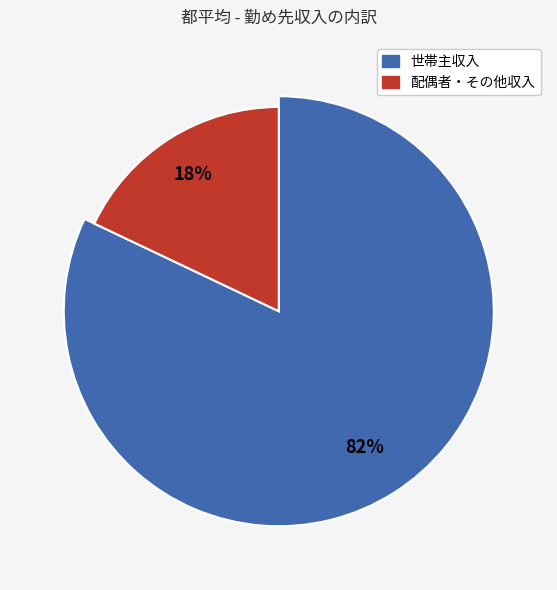

What is the largest slice in the pie chart?

世帯主収入